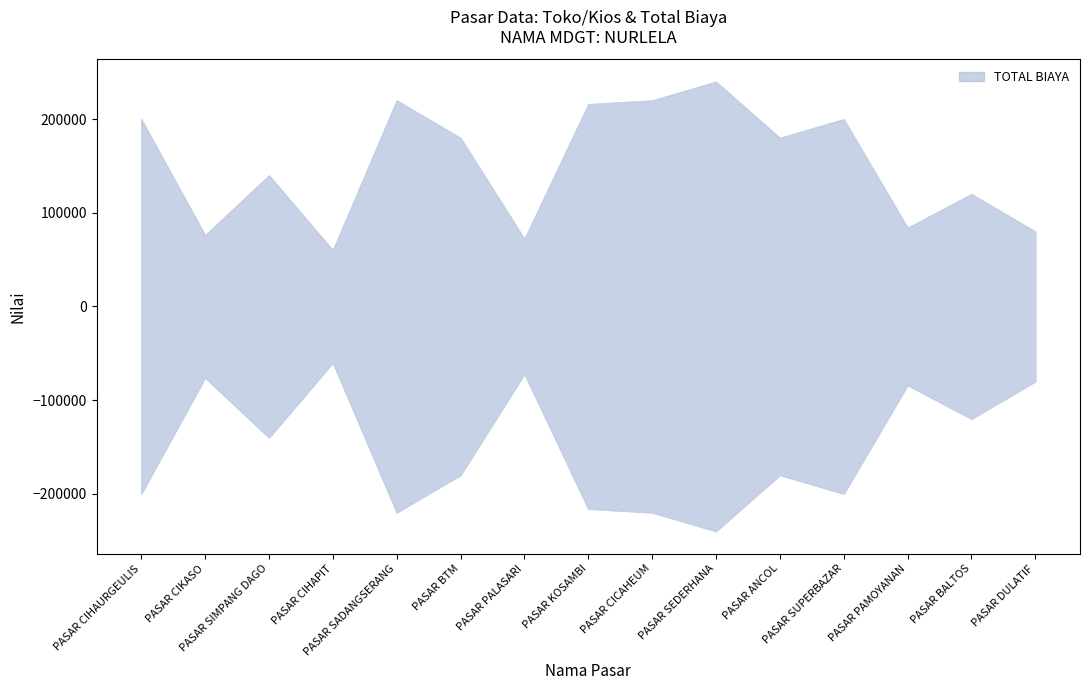

Between PASAR CICAHEUM and PASAR SUPERBAZAR, which series saw the biggest shift?

TOTAL BIAYA